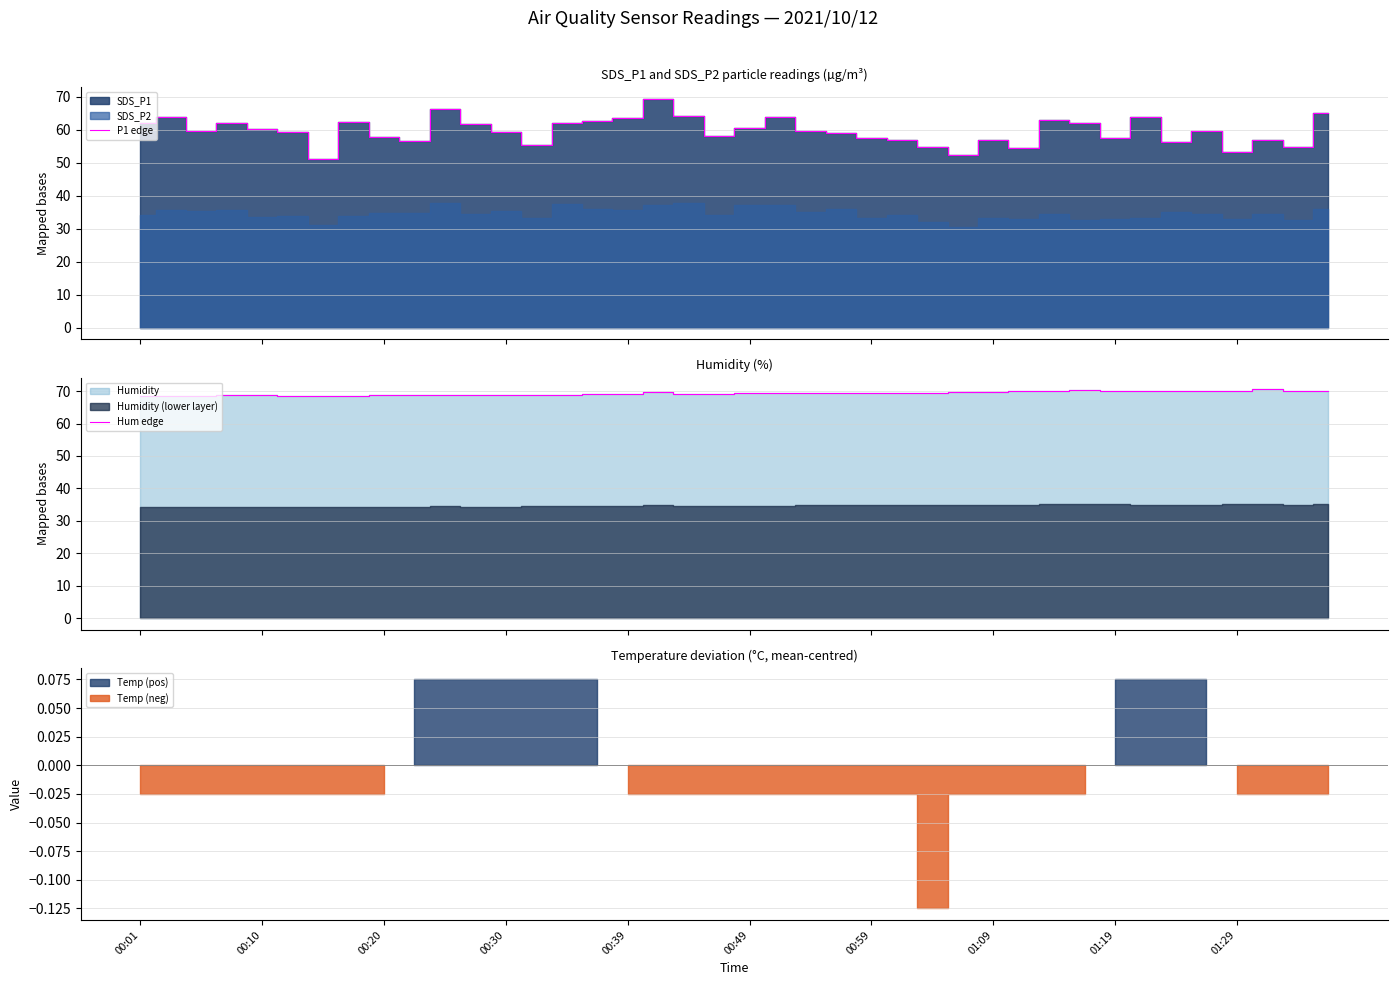

What is the highest value of the P1 edge series?

69.3